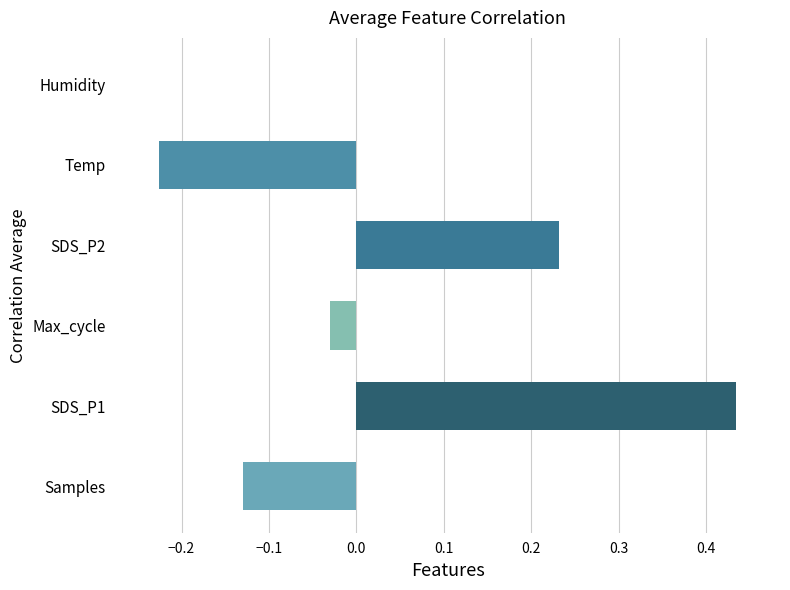

Is it true that the value at Max_cycle is -0.0?

True